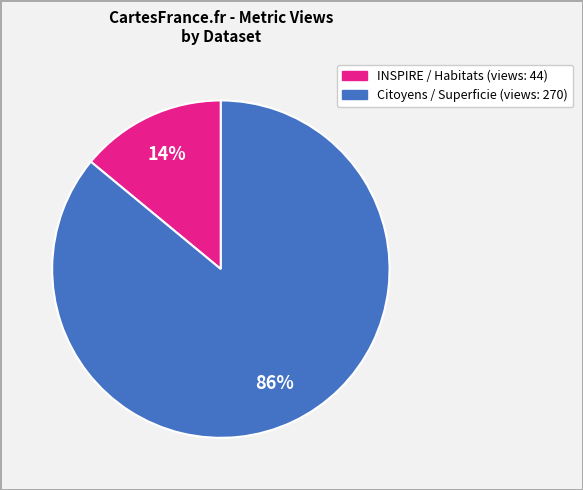

Count the number of slices in the pie.

2